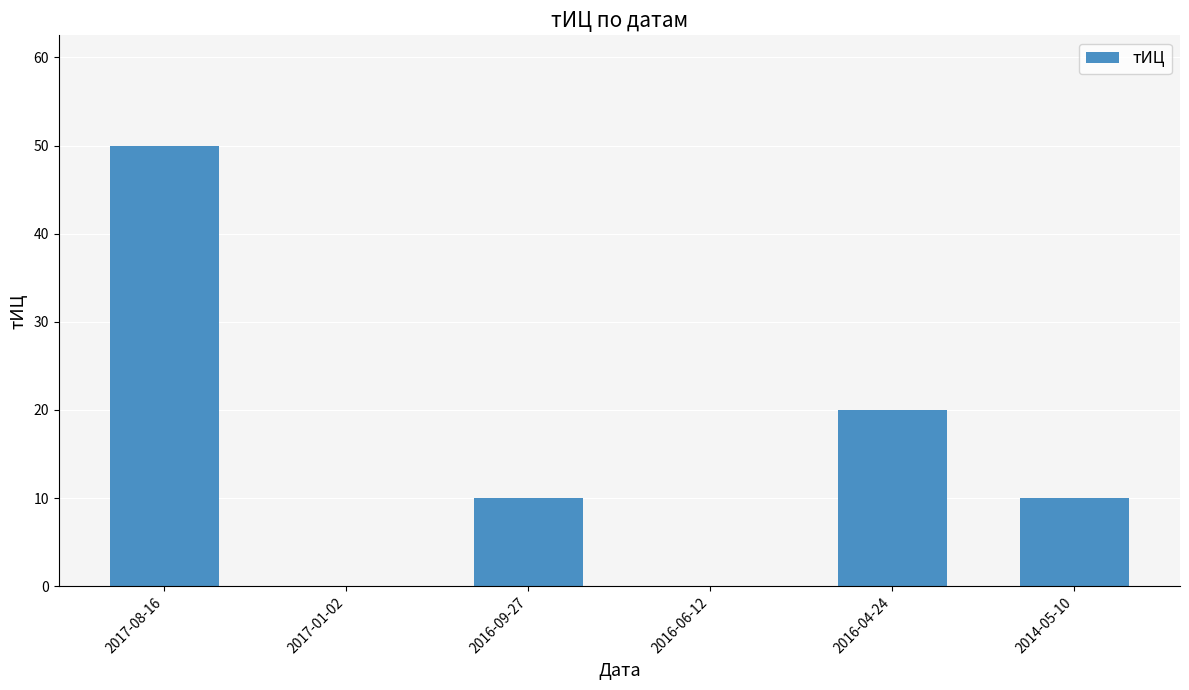

How many series are shown in this chart?

1